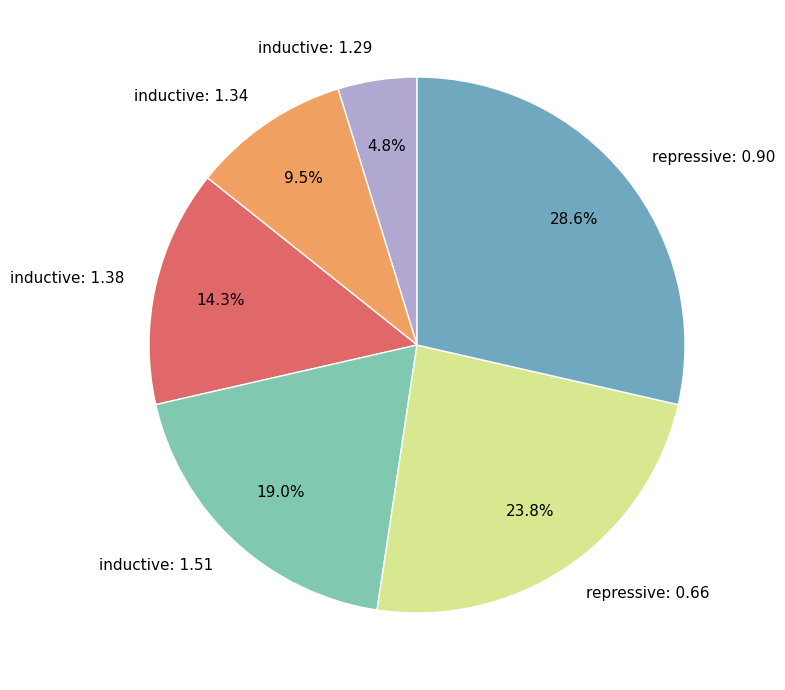

How many segments does this pie chart have?

6